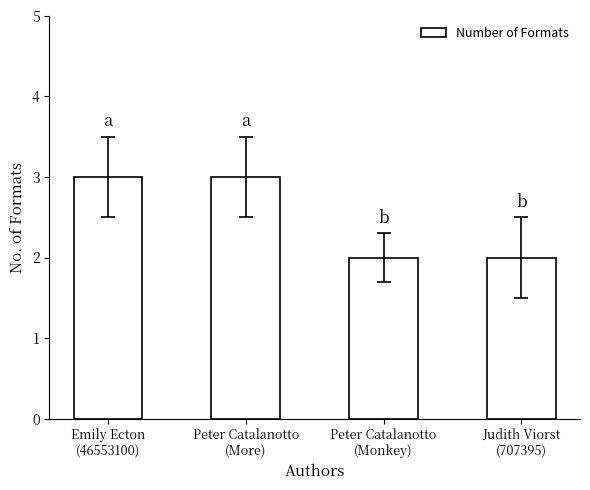

What is the sum of all values?

10